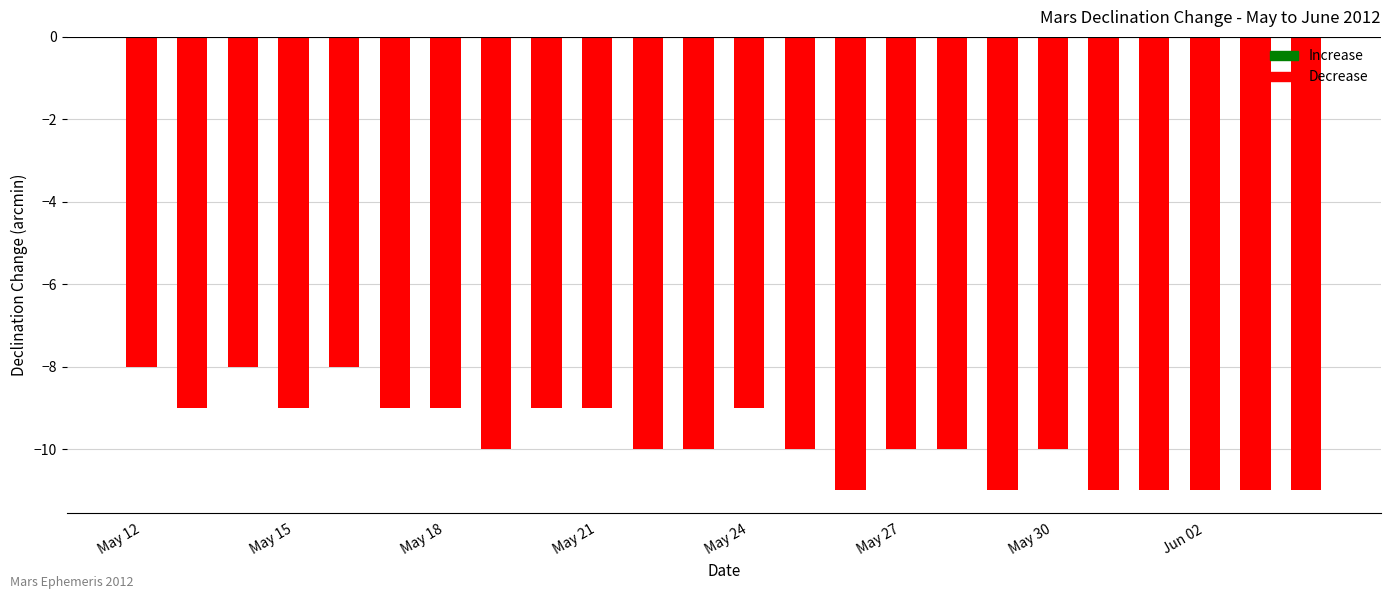

Reading left to right, transcribe all the data shown in this chart.

-8	-9	-8	-9	-8	-9	-9	-10	-9	-9	-10	-10	-9	-10	-11	-10	-10	-11	-10	-11	-11	-11	-11	-11